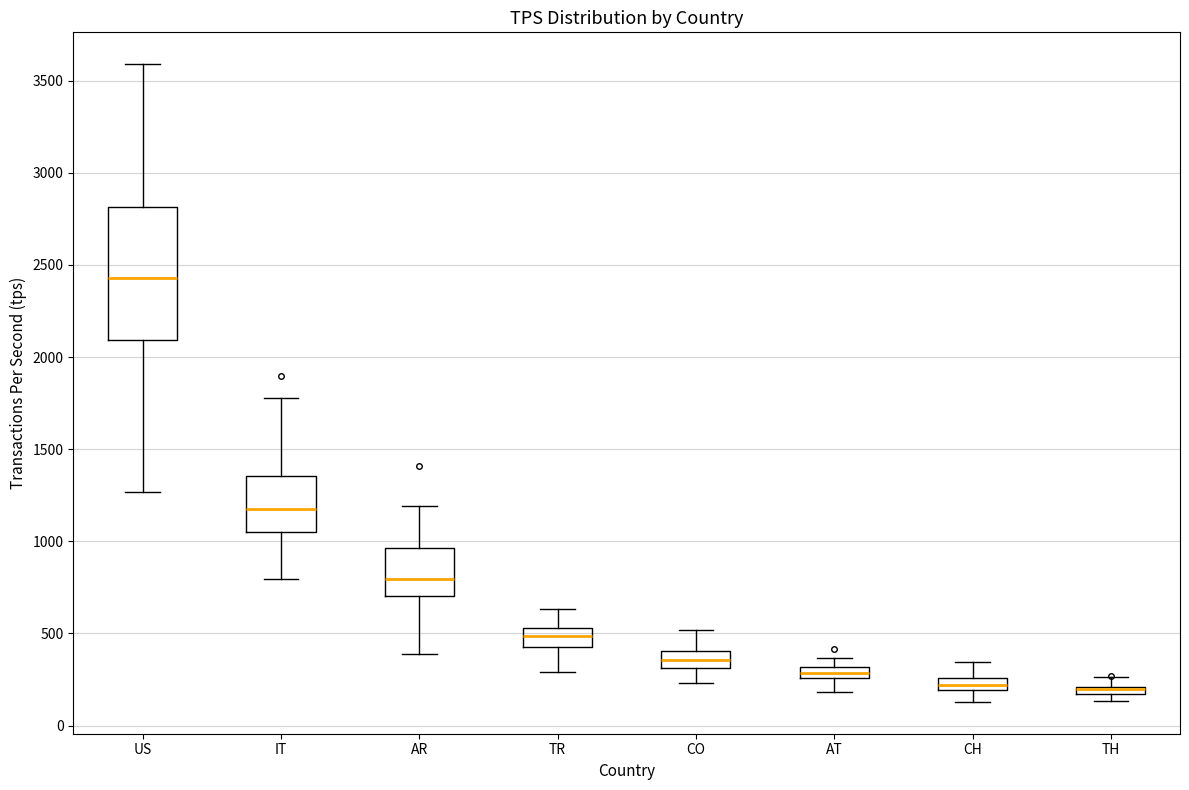

Which box is the tallest, from its lower edge to its upper edge?

US